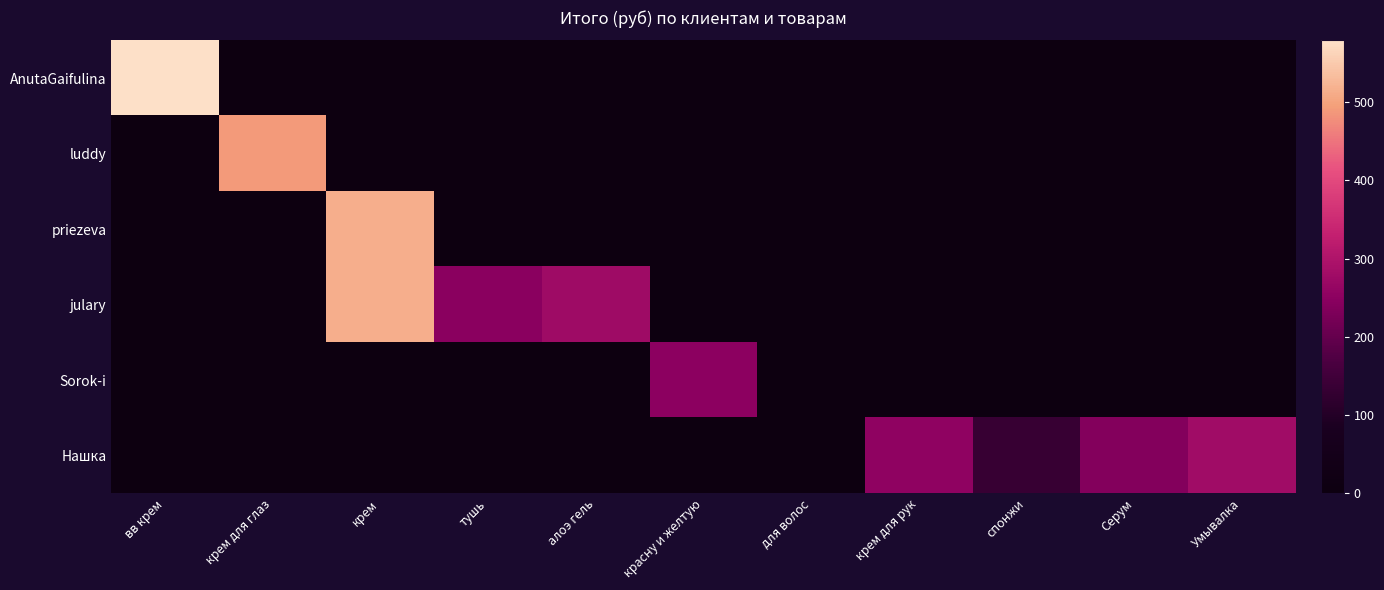

Reading left to right, list all the values displayed in this chart.

AnutaGaifulina: вв крем=579.2	крем для глаз=0.0	крем=0.0	тушь=0.0	алоэ гель=0.0	красну и желтую=0.0	для волос=0.0	крем для рук=0.0	спонжи=0.0	Серум=0.0	Умывалка=0.0
luddy: вв крем=0.0	крем для глаз=490.9	крем=0.0	тушь=0.0	алоэ гель=0.0	красну и желтую=0.0	для волос=0.0	крем для рук=0.0	спонжи=0.0	Серум=0.0	Умывалка=0.0
priezeva: вв крем=0.0	крем для глаз=0.0	крем=514.0	тушь=0.0	алоэ гель=0.0	красну и желтую=0.0	для волос=0.0	крем для рук=0.0	спонжи=0.0	Серум=0.0	Умывалка=0.0
julary: вв крем=0.0	крем для глаз=0.0	крем=514.0	тушь=248.5	алоэ гель=277.1	красну и желтую=0.0	для волос=0.0	крем для рук=0.0	спонжи=0.0	Серум=0.0	Умывалка=0.0
Sorok-i: вв крем=0.0	крем для глаз=0.0	крем=0.0	тушь=0.0	алоэ гель=0.0	красну и желтую=251.1	для волос=0.0	крем для рук=0.0	спонжи=0.0	Серум=0.0	Умывалка=0.0
Нашка: вв крем=0.0	крем для глаз=0.0	крем=0.0	тушь=0.0	алоэ гель=0.0	красну и желтую=0.0	для волос=0.0	крем для рук=254.2	спонжи=134.7	Серум=239.0	Умывалка=280.1